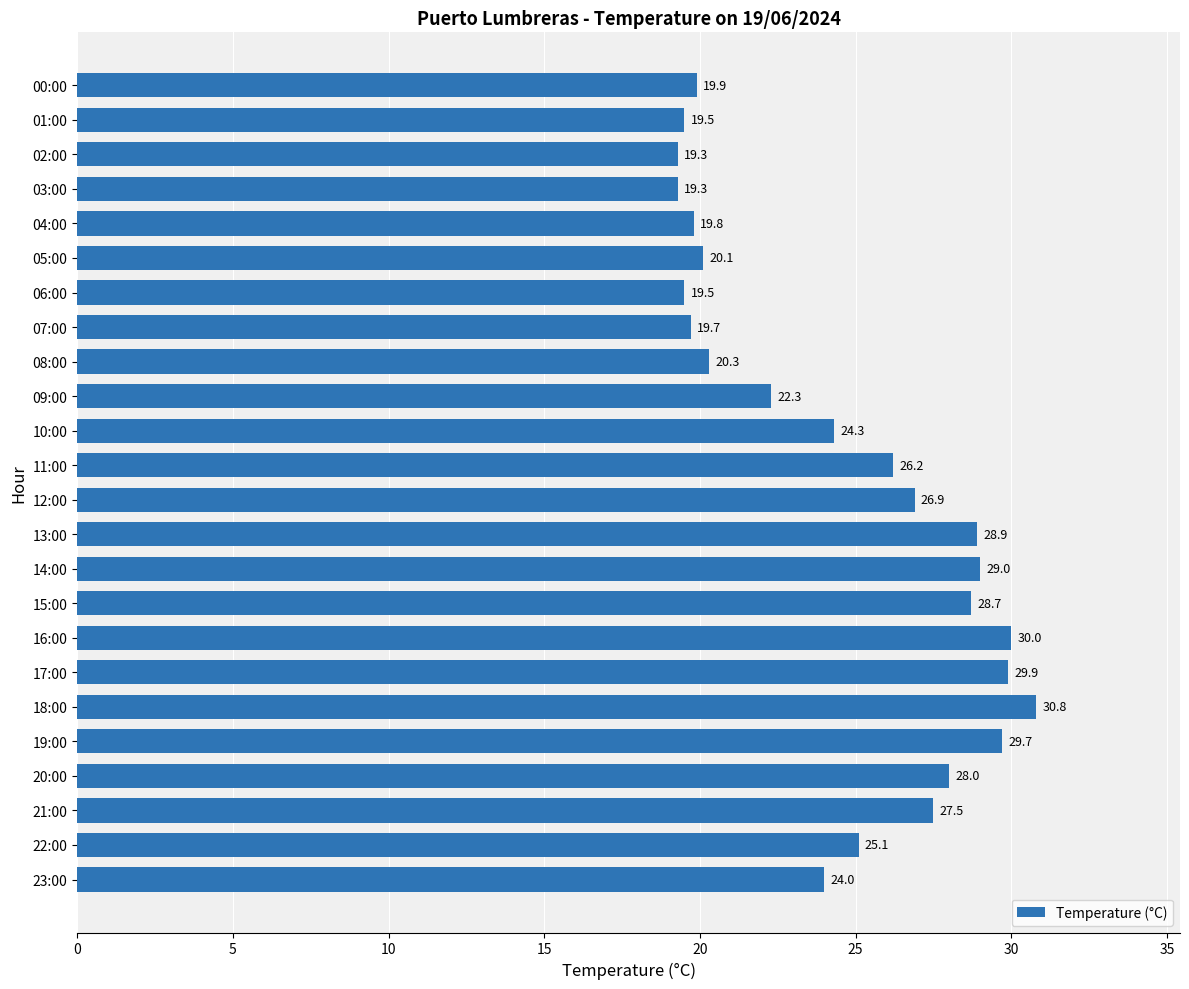

True or false: the data shows 30.5 at 03:00.

False